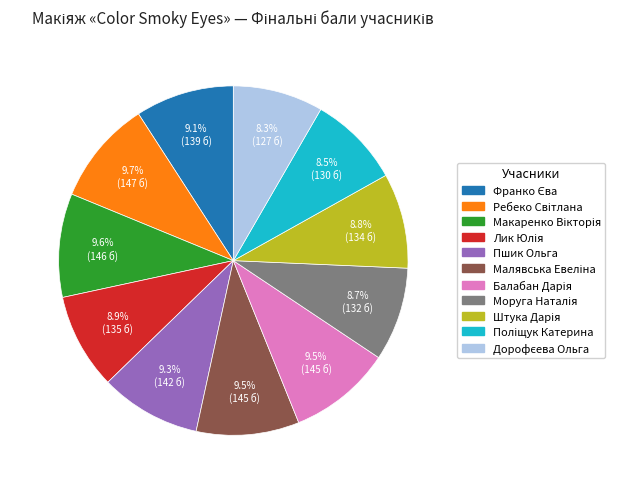

Does any single category account for the majority?

No